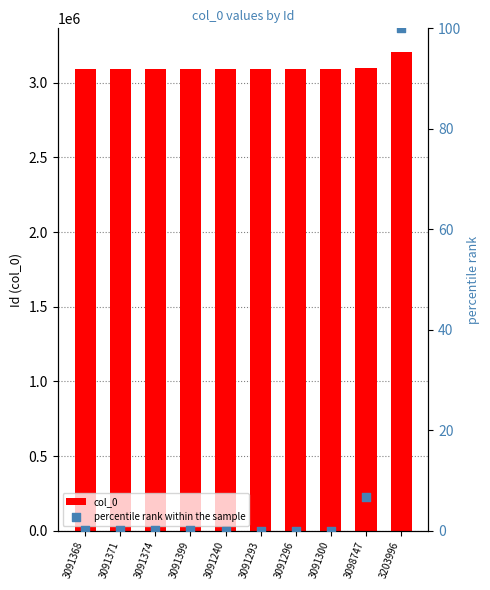

At which category is the sum across all series the highest?

3203996